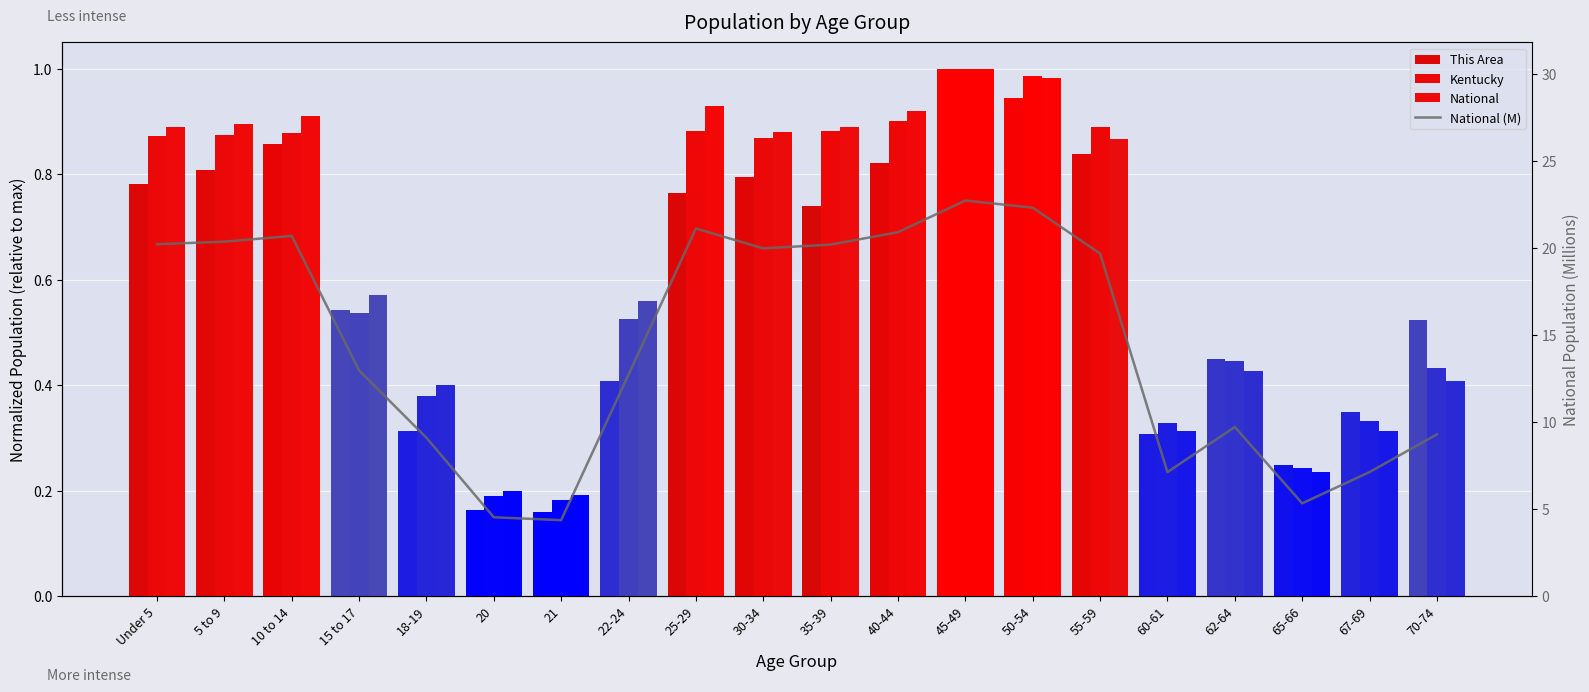

Reading left to right, transcribe all the data shown in this chart.

This Area: Under 5=0.8	5 to 9=0.8	10 to 14=0.9	15 to 17=0.5	18-19=0.3	20=0.2	21=0.2	22-24=0.4	25-29=0.8	30-34=0.8	35-39=0.7	40-44=0.8	45-49=1.0	50-54=0.9	55-59=0.8	60-61=0.3	62-64=0.4	65-66=0.2	67-69=0.3	70-74=0.5
Kentucky: Under 5=0.9	5 to 9=0.9	10 to 14=0.9	15 to 17=0.5	18-19=0.4	20=0.2	21=0.2	22-24=0.5	25-29=0.9	30-34=0.9	35-39=0.9	40-44=0.9	45-49=1.0	50-54=1.0	55-59=0.9	60-61=0.3	62-64=0.4	65-66=0.2	67-69=0.3	70-74=0.4
National: Under 5=0.9	5 to 9=0.9	10 to 14=0.9	15 to 17=0.6	18-19=0.4	20=0.2	21=0.2	22-24=0.6	25-29=0.9	30-34=0.9	35-39=0.9	40-44=0.9	45-49=1.0	50-54=1.0	55-59=0.9	60-61=0.3	62-64=0.4	65-66=0.2	67-69=0.3	70-74=0.4
National (M): Under 5=20.2	5 to 9=20.3	10 to 14=20.7	15 to 17=13.0	18-19=9.1	20=4.5	21=4.4	22-24=12.7	25-29=21.1	30-34=20.0	35-39=20.2	40-44=20.9	45-49=22.7	50-54=22.3	55-59=19.7	60-61=7.1	62-64=9.7	65-66=5.3	67-69=7.1	70-74=9.3